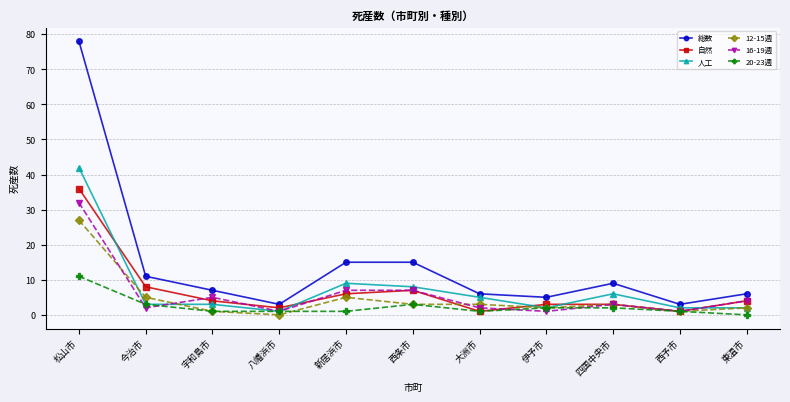

Does the chart display data point markers on the line(s)?

Yes